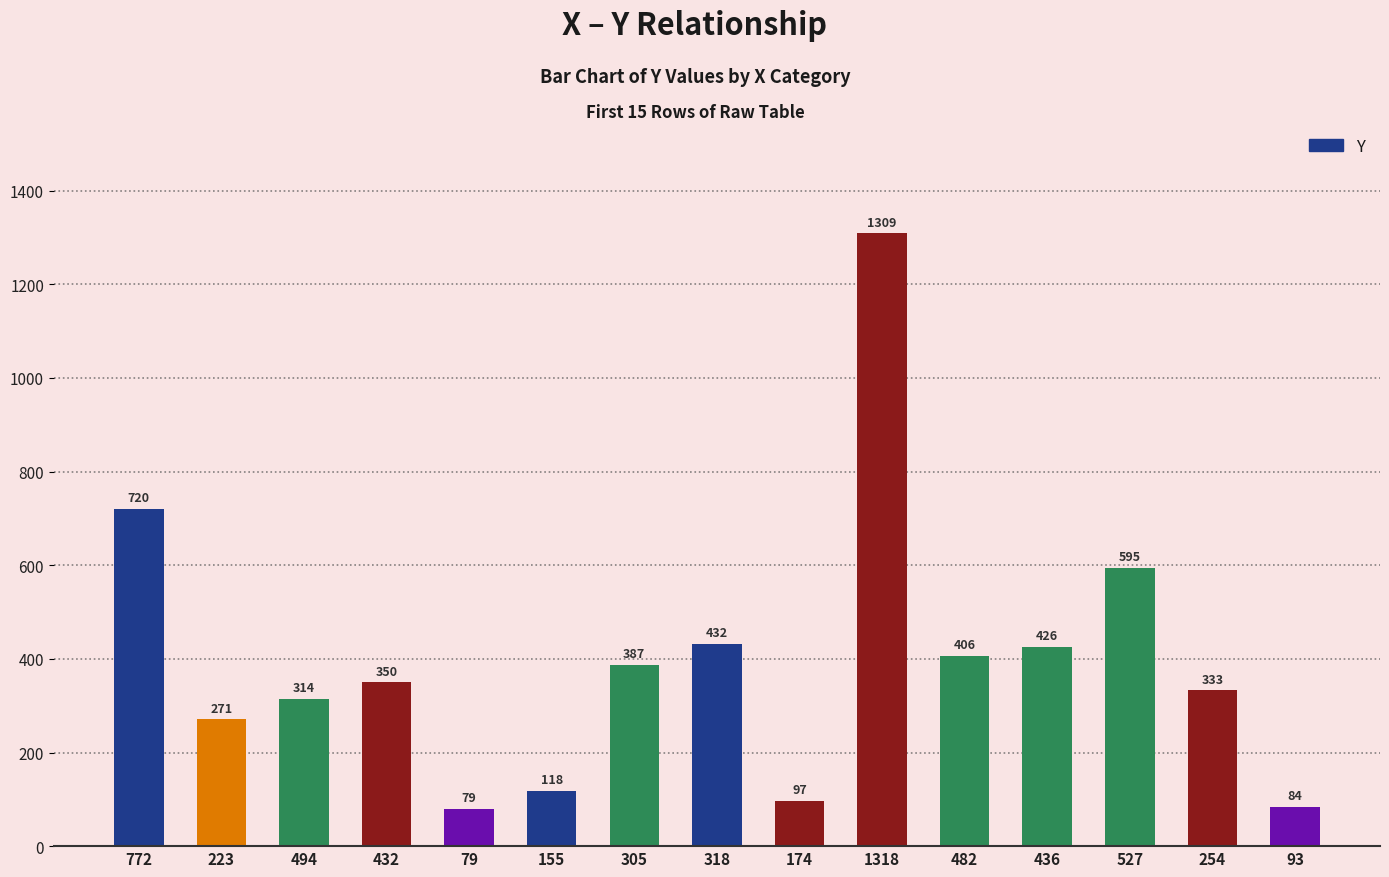

The value at 318 is 205. True or false?

False